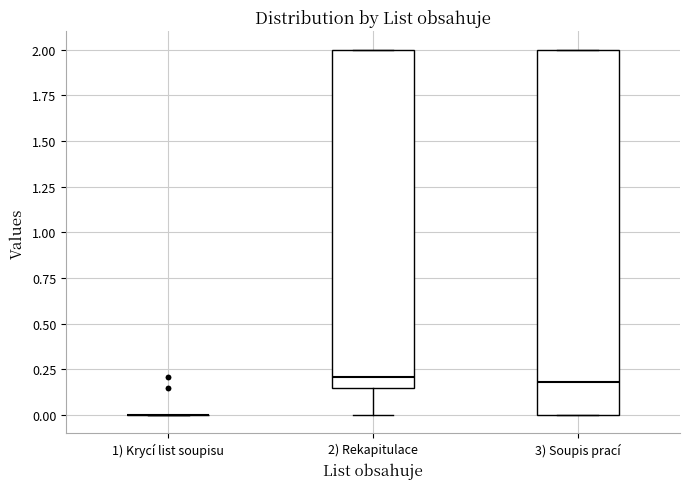

Reading left to right, read every box against the y-axis: the position of its median line, the range the box covers, and the ends of its whiskers. The values are not printed on the chart, so give them approximately, as read against the axis.

1) Krycí list soupisu: box collapsed to a line at 0.00, whiskers 0.00 to 0.00
2) Rekapitulace: median 0.20, box 0.15 to 2.00, whiskers 0.00 to 2.00
3) Soupis prací: median 0.20, box 0.00 to 2.00, whiskers 0.00 to 2.00